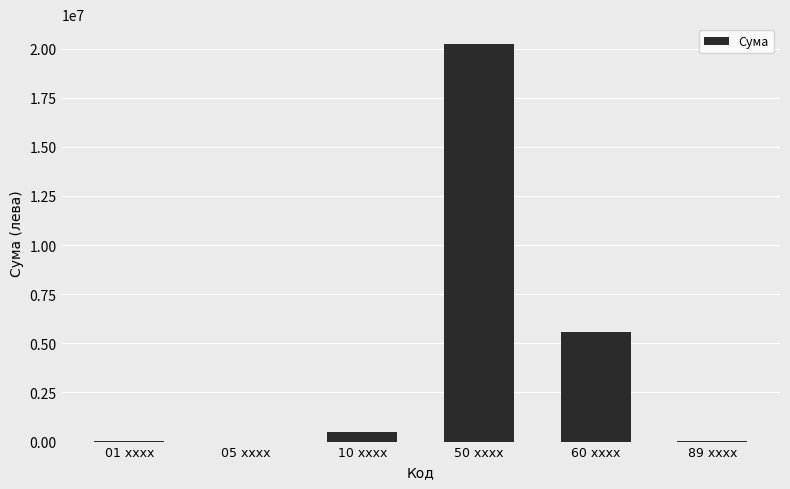

What is the sum of all values?

26352782.4